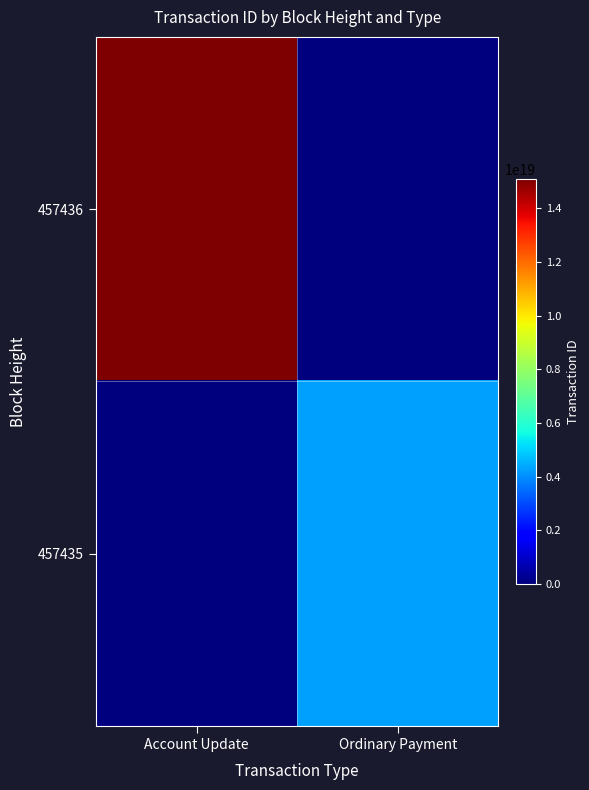

Reading left to right, transcribe all the data shown in this chart.

457436: Account Update=15092171521478952960	Ordinary Payment=0
457435: Account Update=0	Ordinary Payment=4278573987409991680